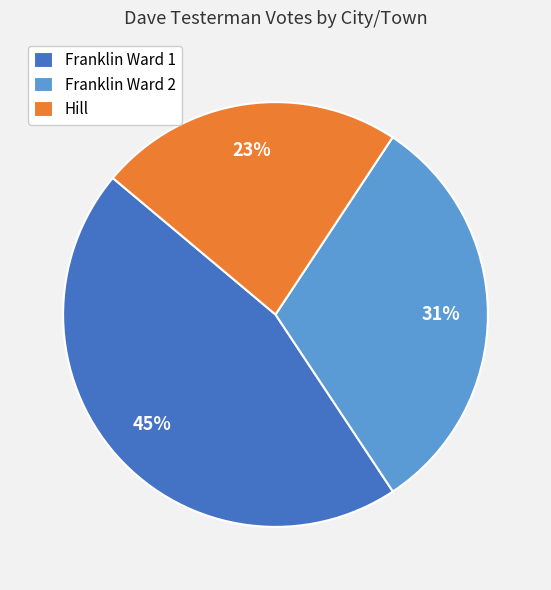

Is the sum of Hill and Franklin Ward 1 greater than half?

Yes